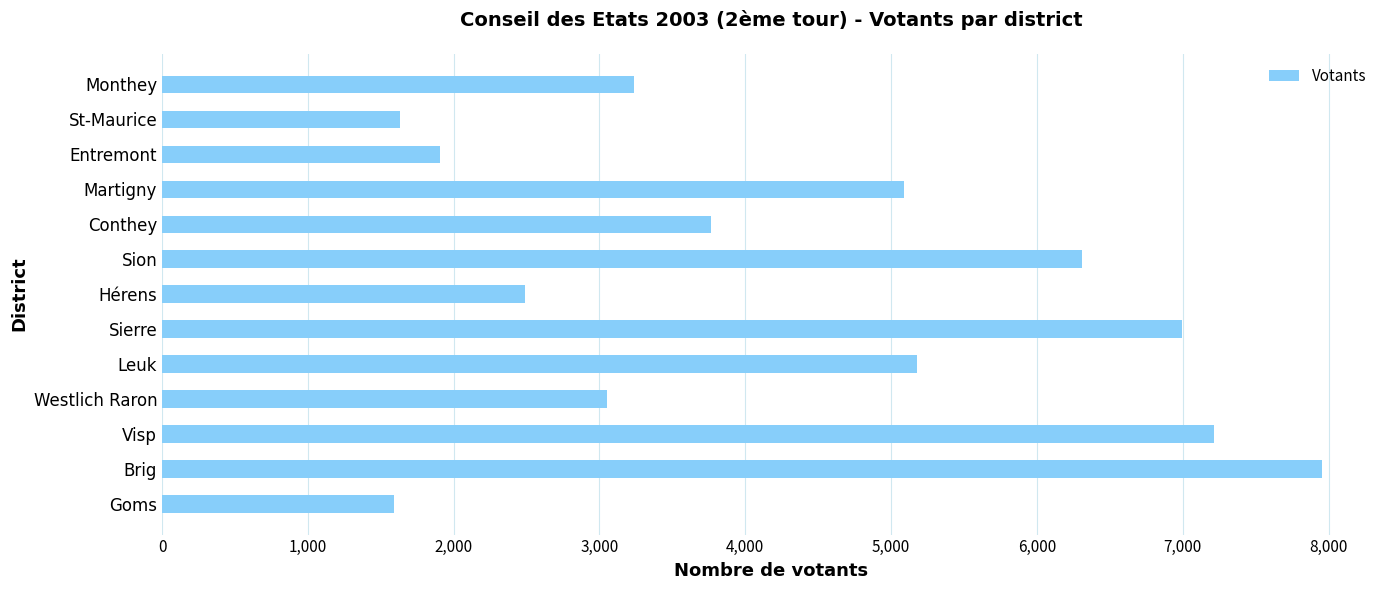

Which category has the highest value across all series?

Brig